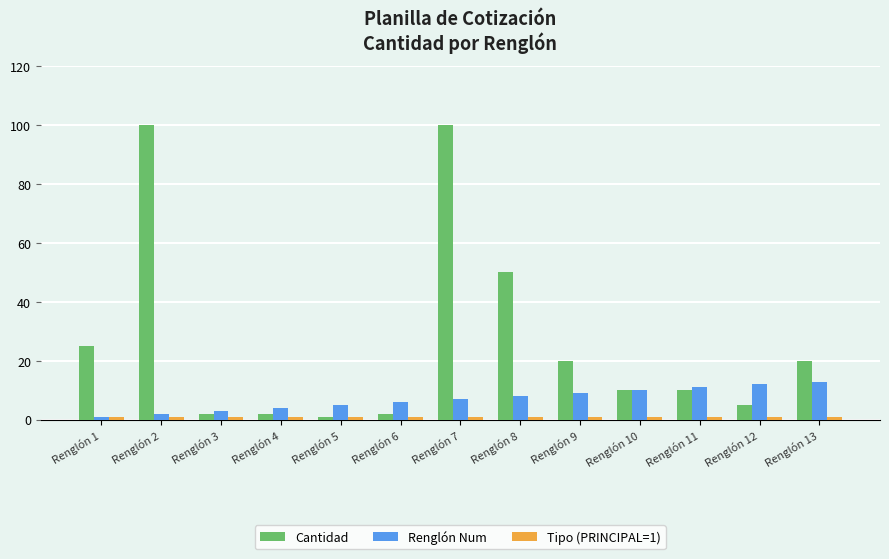

At which category is the sum across all series the highest?

Renglón 7